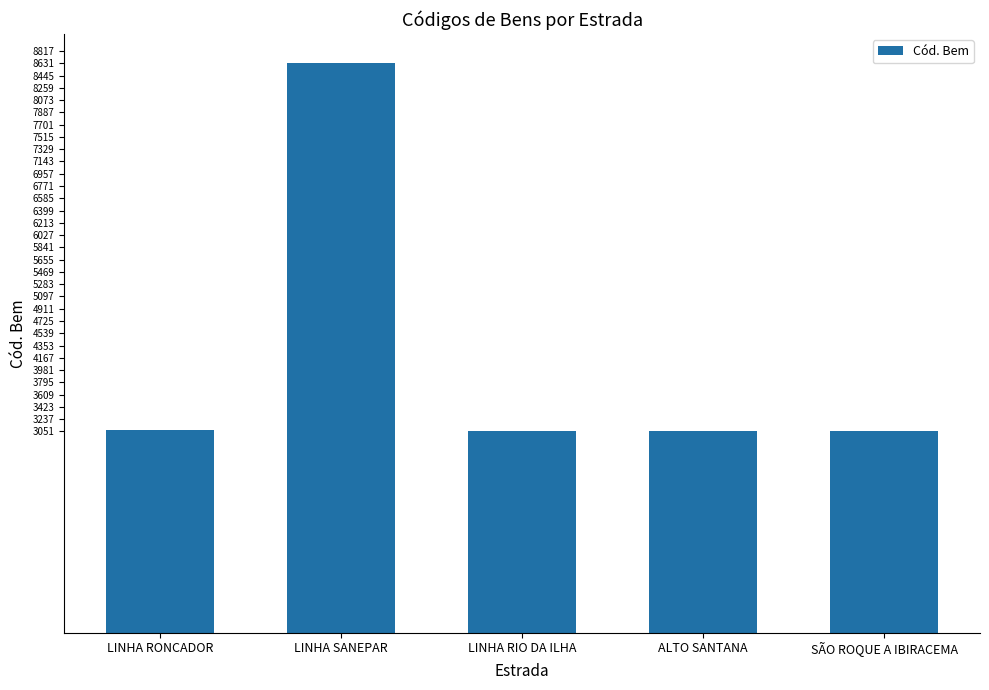

What is the value of the 2nd bar from the left?

8643